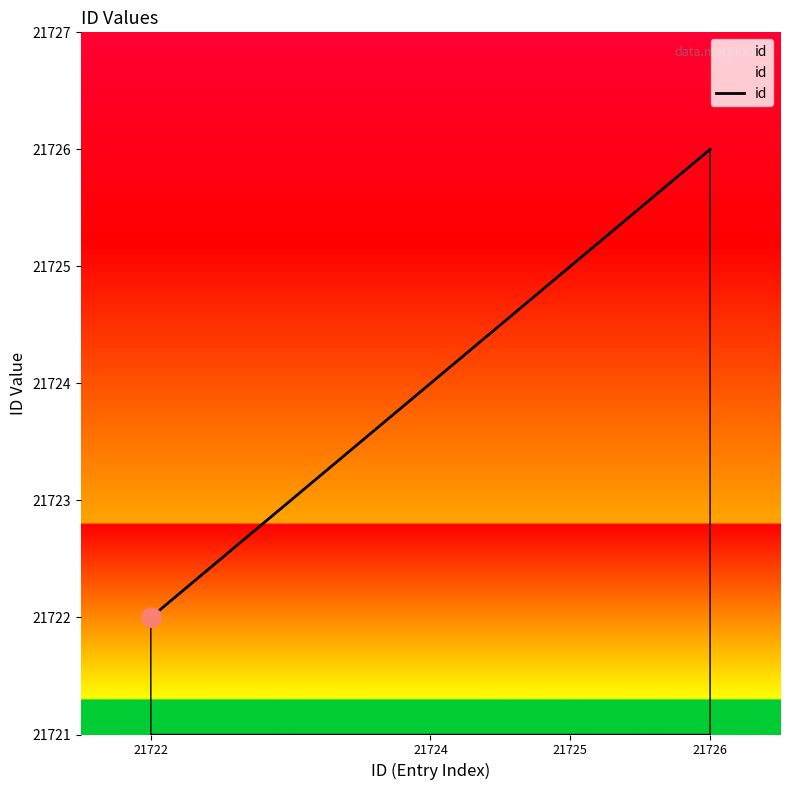

How many series are shown in this chart?

1